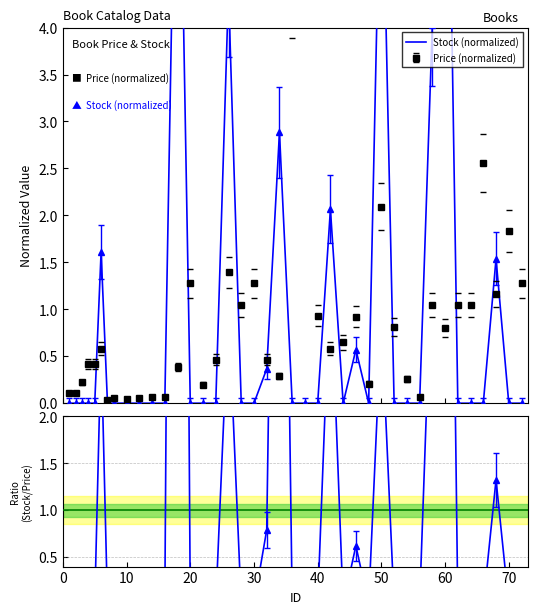

Which series changed the most between 40 and 50?

Stock (normalized)